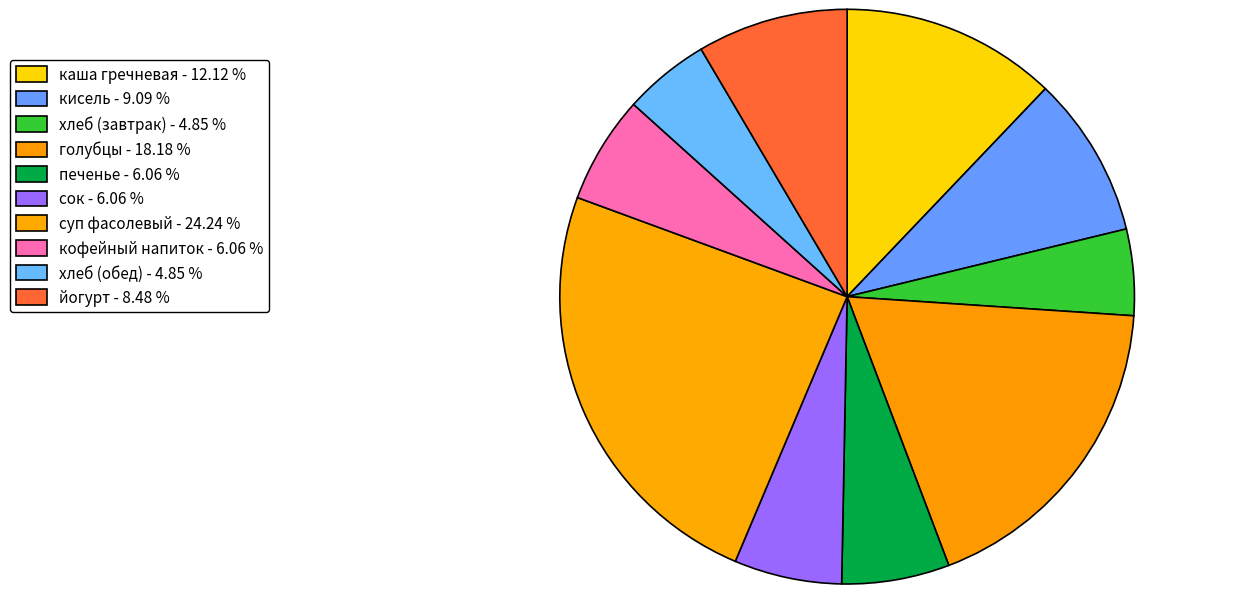

How many slices are in this pie chart?

10